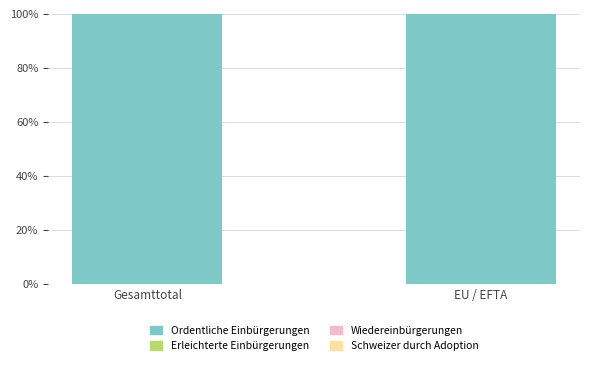

List the labels in order of Erleichterte Einbürgerungen value, smallest first.

Gesamttotal, EU / EFTA